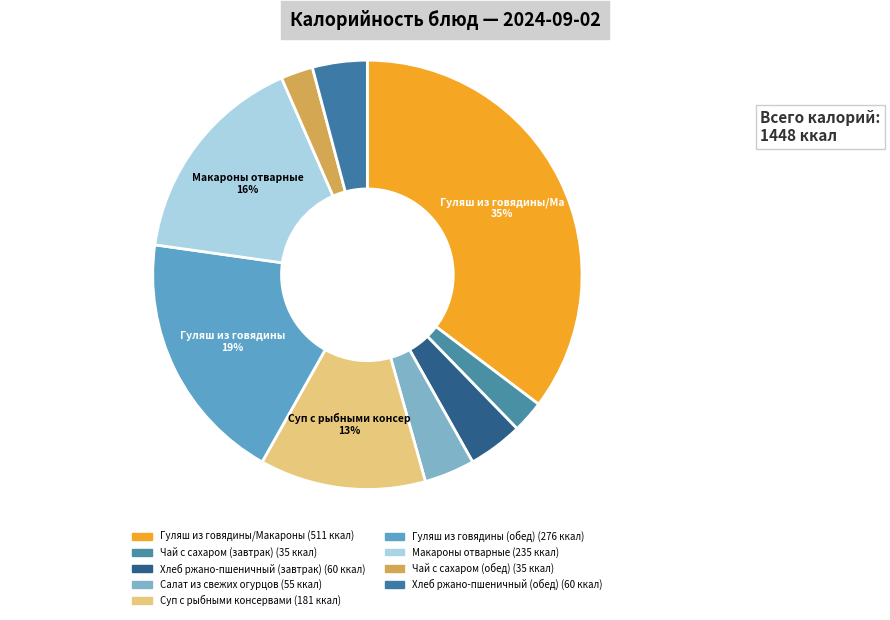

Which has a higher value, Суп с рыбными консервами or Чай с сахаром (обед)?

Суп с рыбными консервами